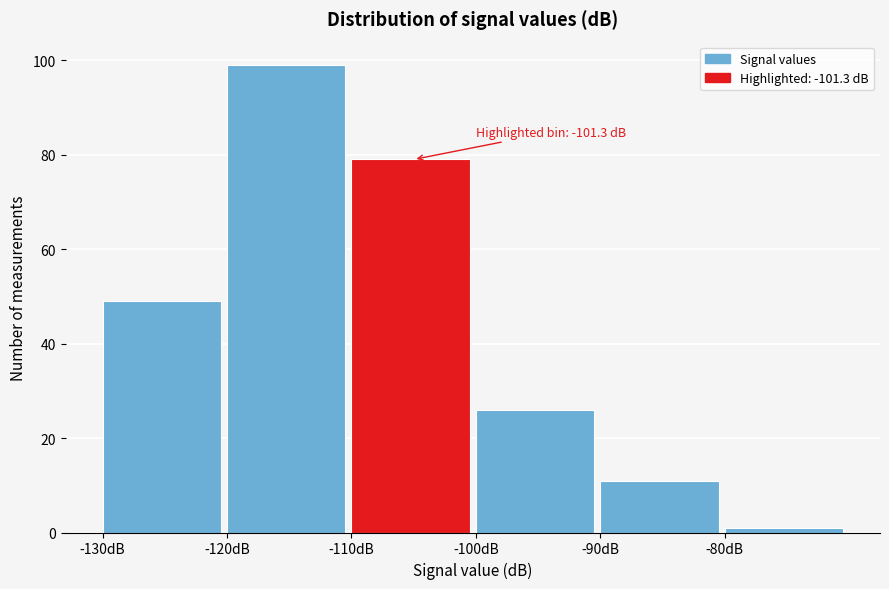

Over which range of the x-axis is the bar tallest?

-120 to -110